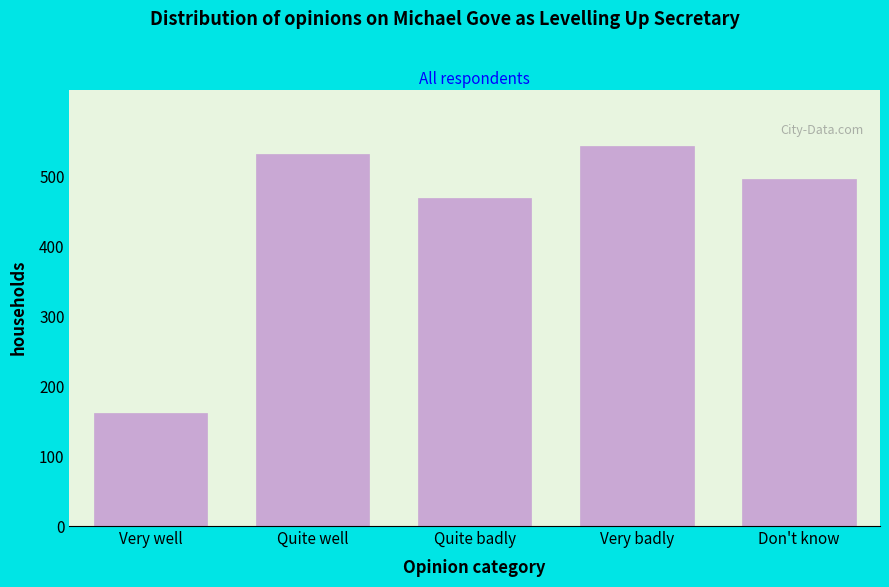

Reading left to right, extract all data points from this chart.

162	532	470	543	497